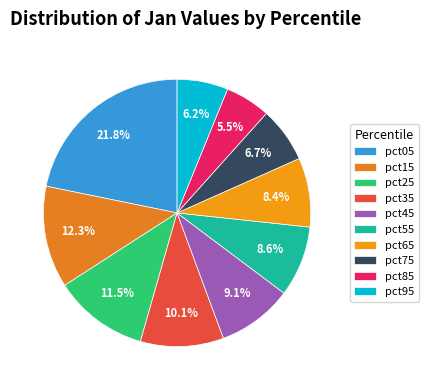

Rank the categories by value from highest to lowest.

pct05, pct15, pct25, pct35, pct45, pct55, pct65, pct75, pct95, pct85